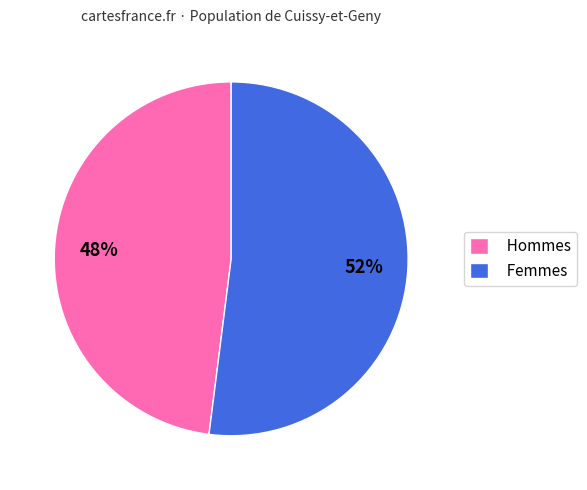

Approximately how many times larger is the value at Femmes compared to Hommes?

1.1